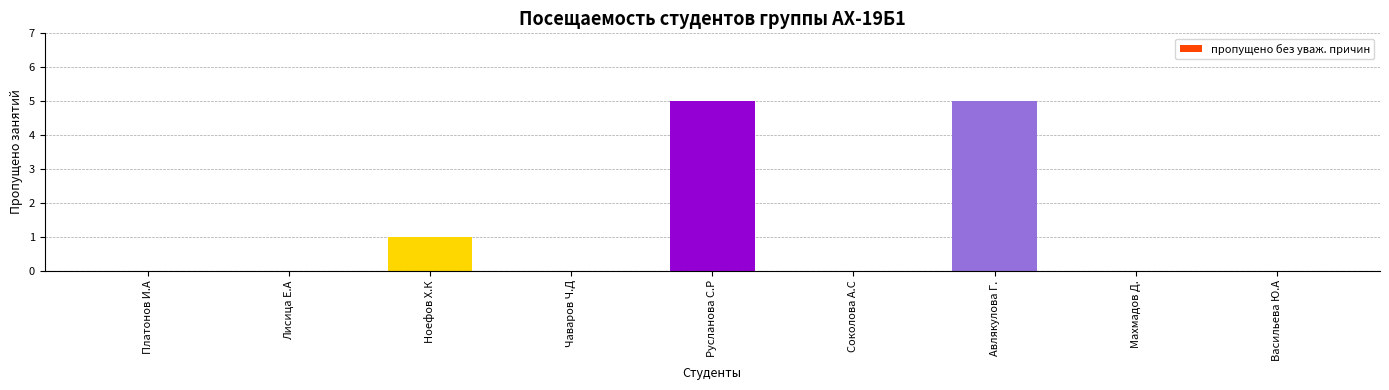

Reading left to right, extract all data points from this chart.

0	0	1	0	5	0	5	0	0